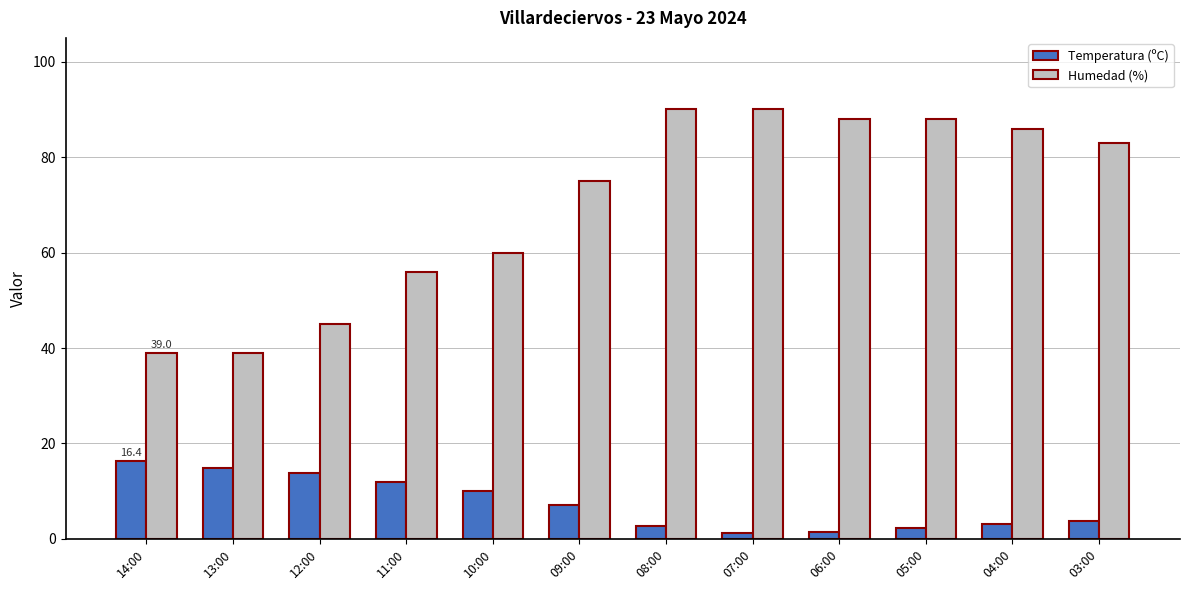

What is the label of the 4th bar from the right?

06:00